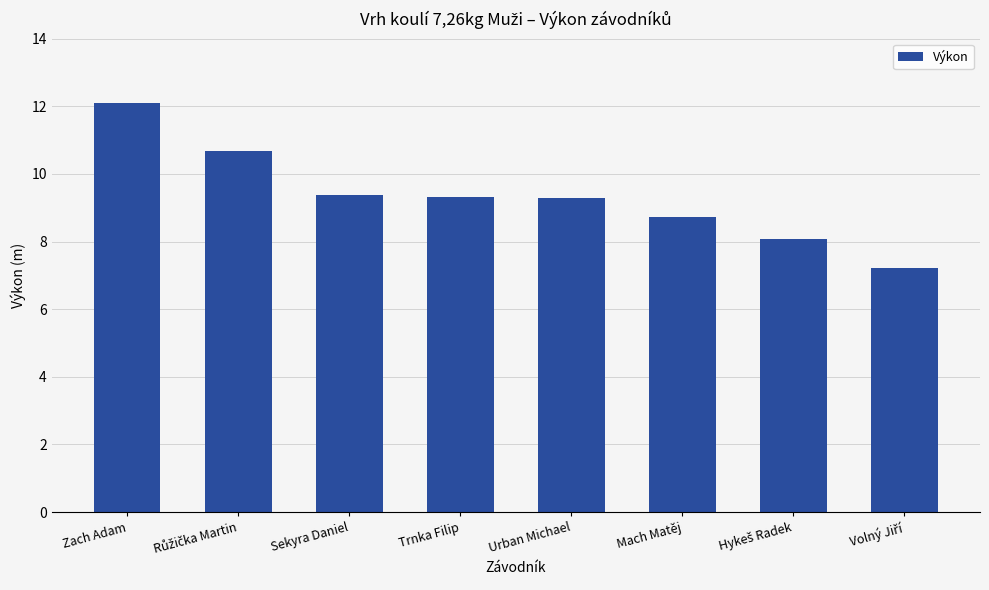

Reading left to right, transcribe all the data shown in this chart.

12.1	10.7	9.4	9.3	9.3	8.7	8.1	7.2